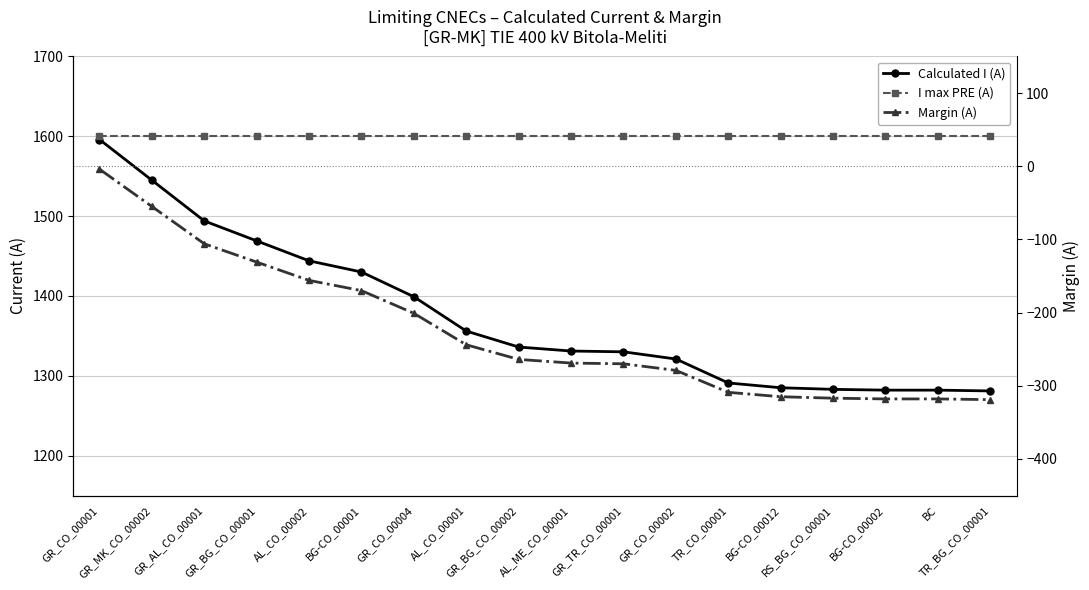

Count the number of categories in the chart.

18